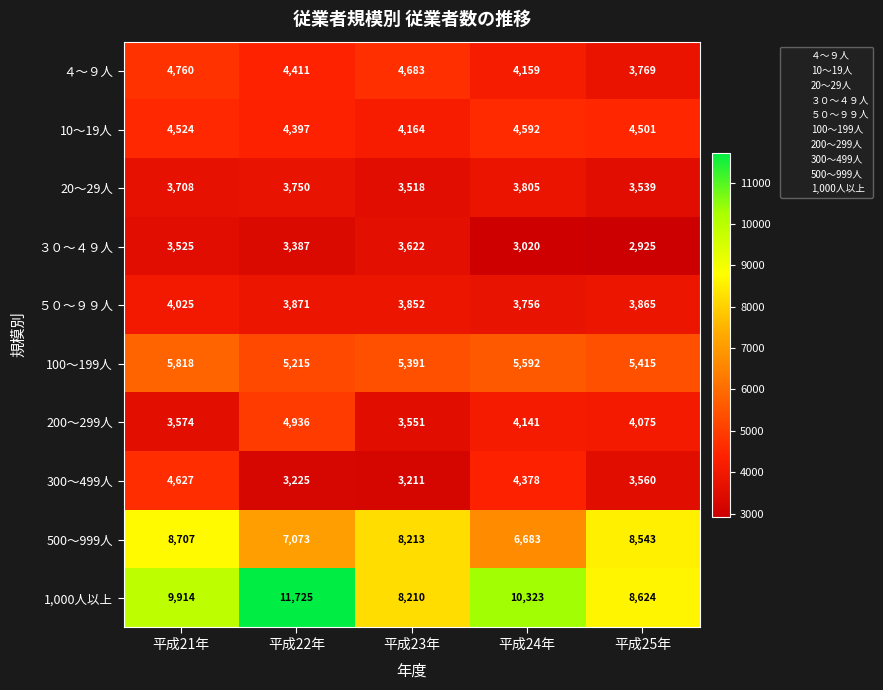

What is the difference between the 20～29人 values at 平成25年 and 平成21年?

169